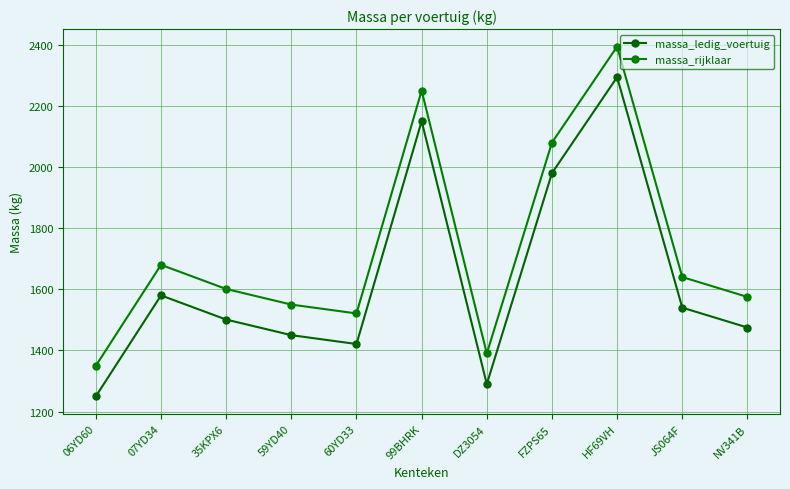

What is the difference between the maximum and minimum values in the massa_rijklaar series?

1044